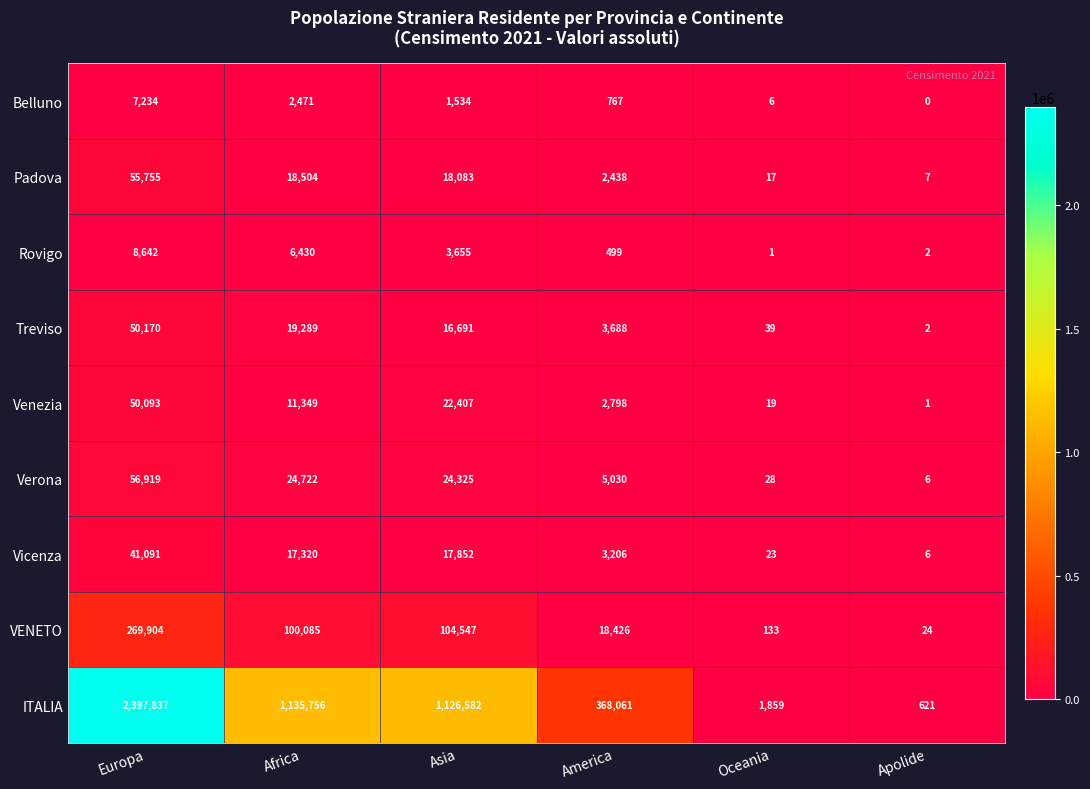

Read the ITALIA value at Asia, to the nearest 100.

1126600